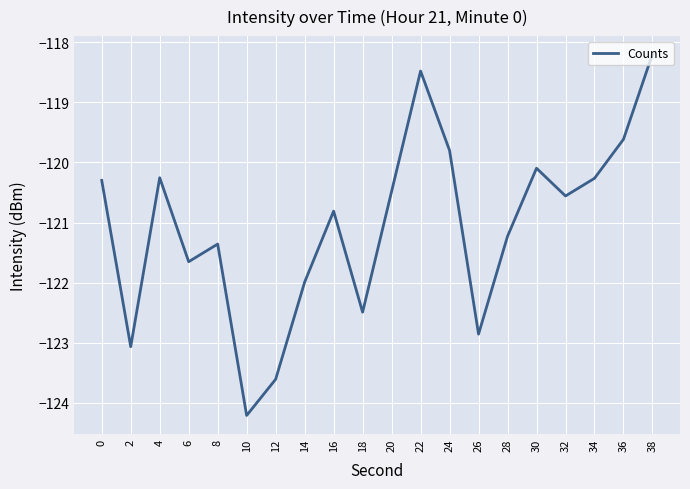

The chart shows a value of -186.8 at 32. True or false?

False